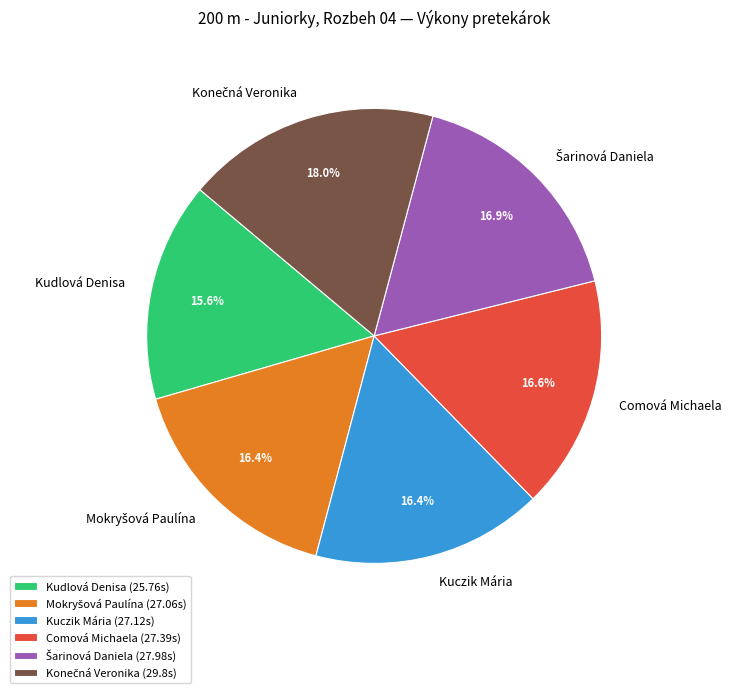

How much of the chart is everything except Kudlová Denisa?

84.4%